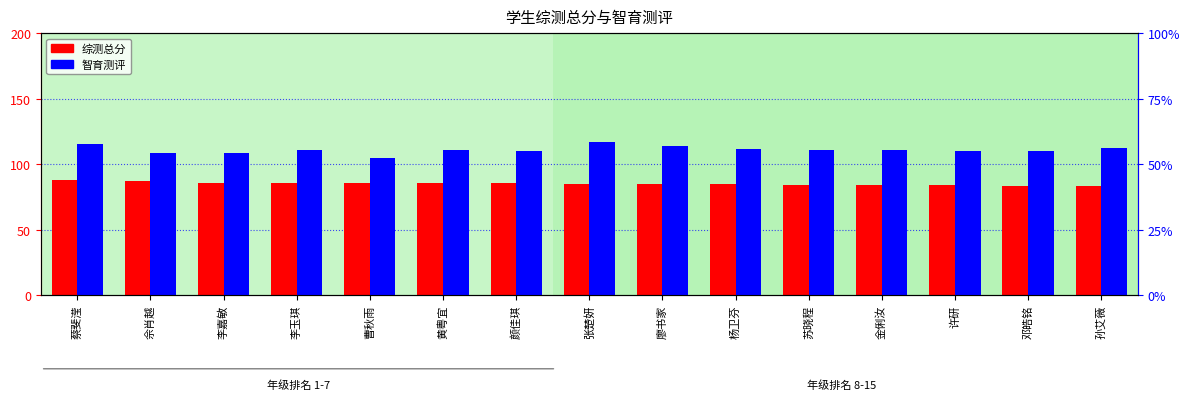

Which series has the largest range (max minus min)?

智育测评